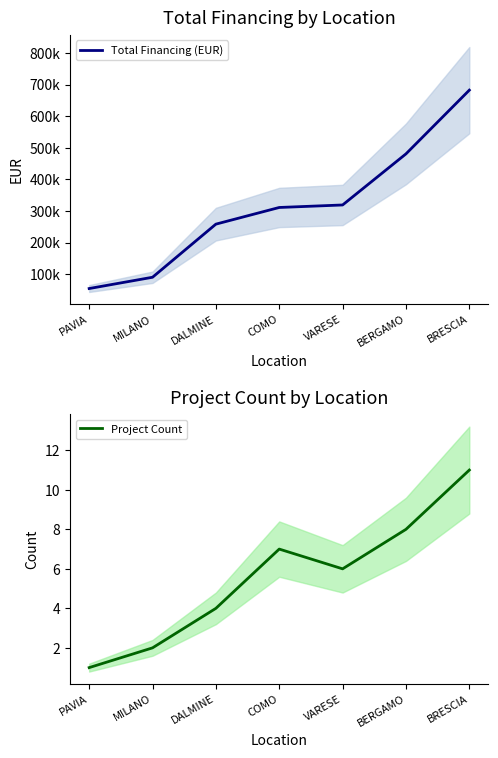

What is the sum of the Total Financing (EUR) values at MILANO and BRESCIA?

772771.1